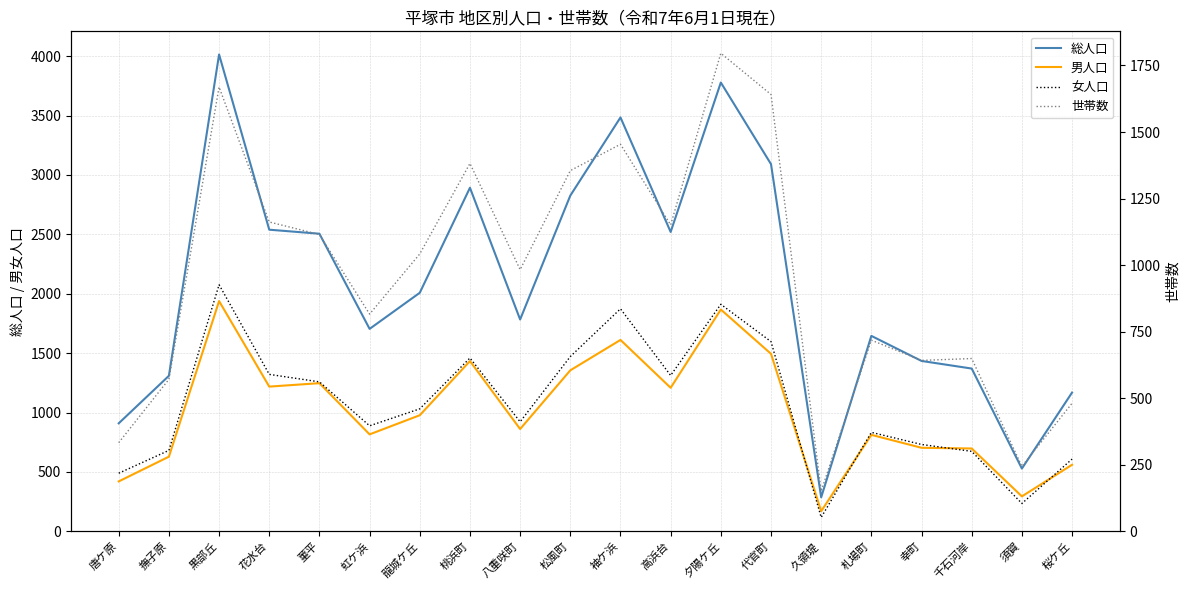

True or false: 総人口 and 世帯数 intersect in this chart.

False